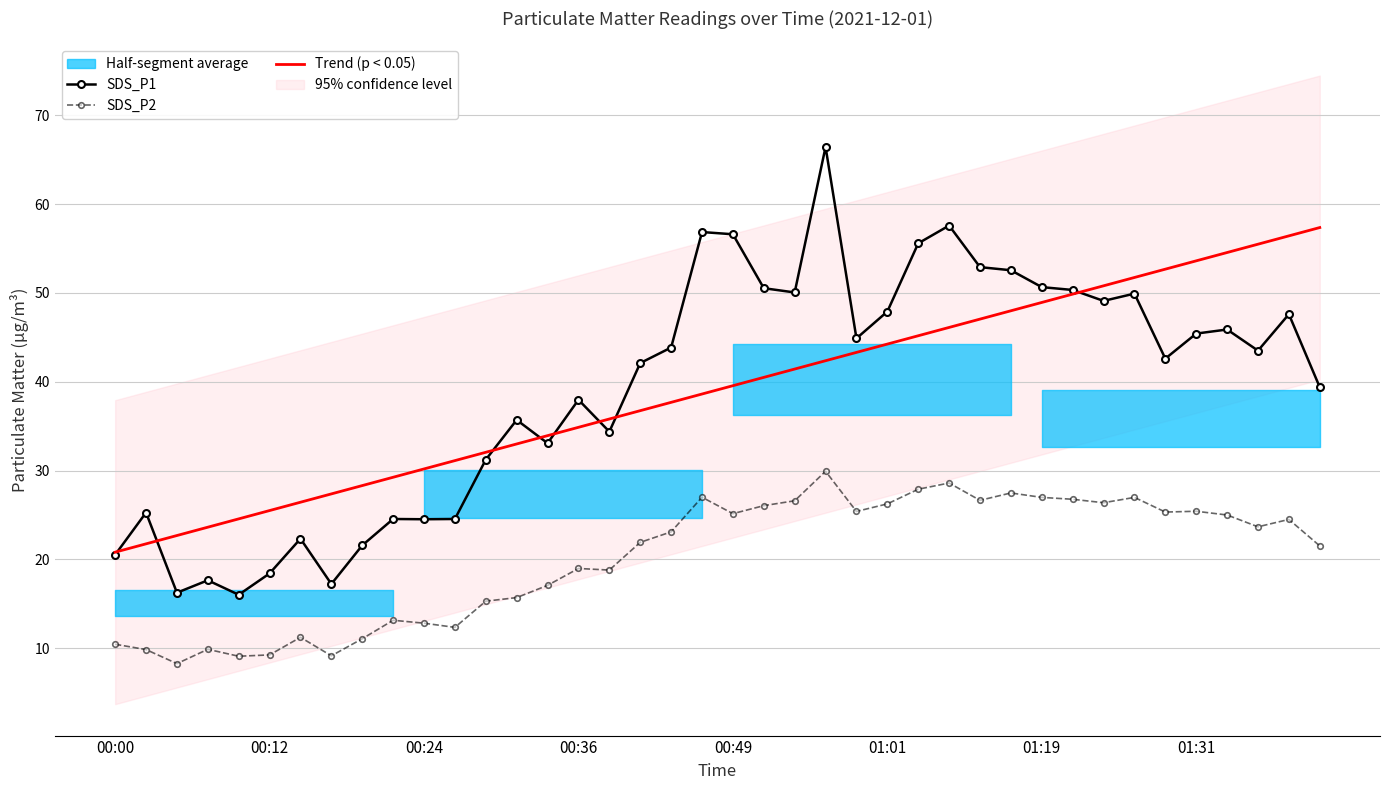

Is the value of SDS_P1 at 23 greater than the value of Trend (p < 0.05) at 19?

Yes